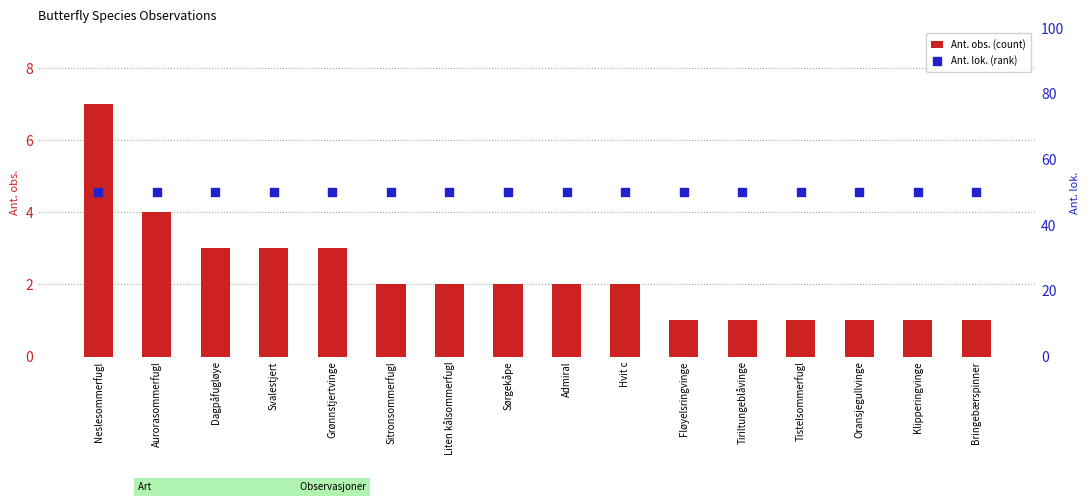

Which series has the largest total across all categories?

Ant. lok. (rank)